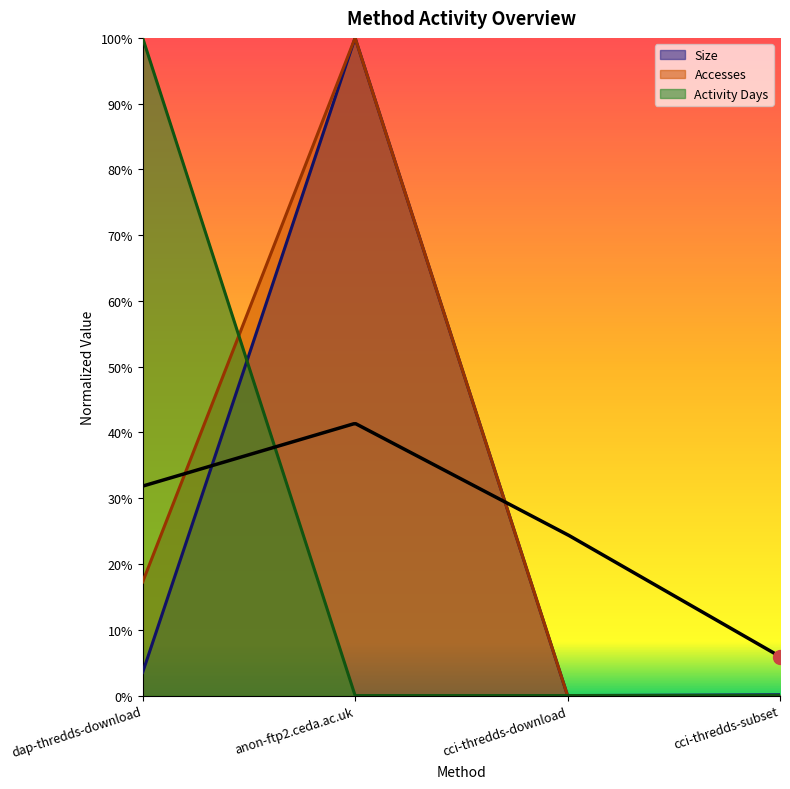

At which label is Size closest to 0?

cci-thredds-download